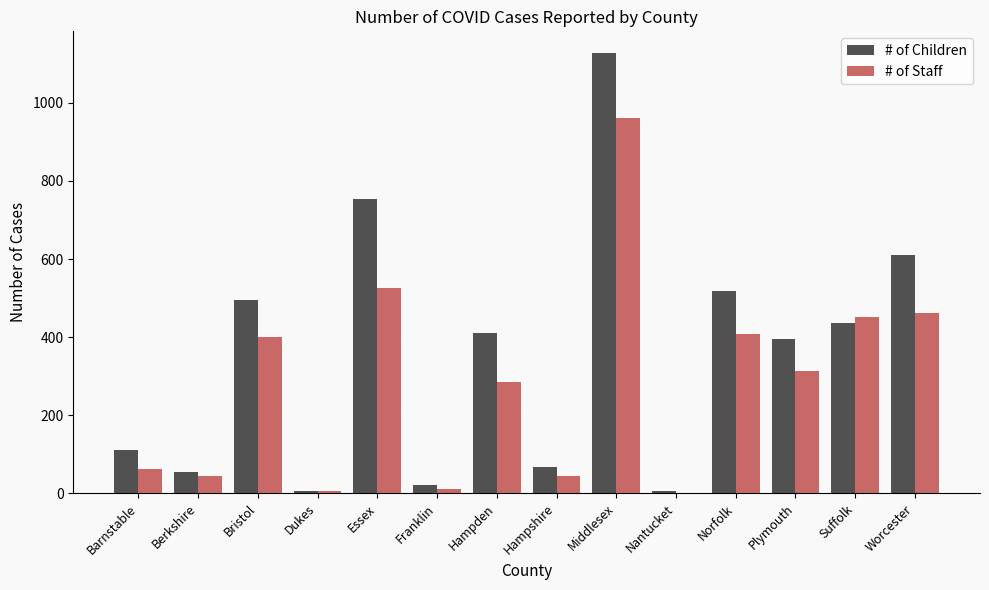

Are the bars grouped side by side (vs. stacked)?

Yes